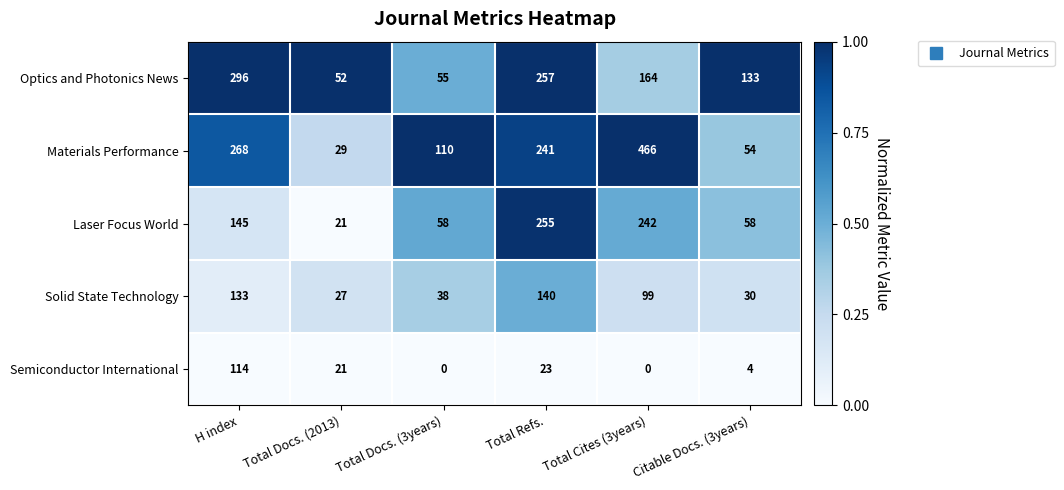

What is the total value across all series at H index?

956